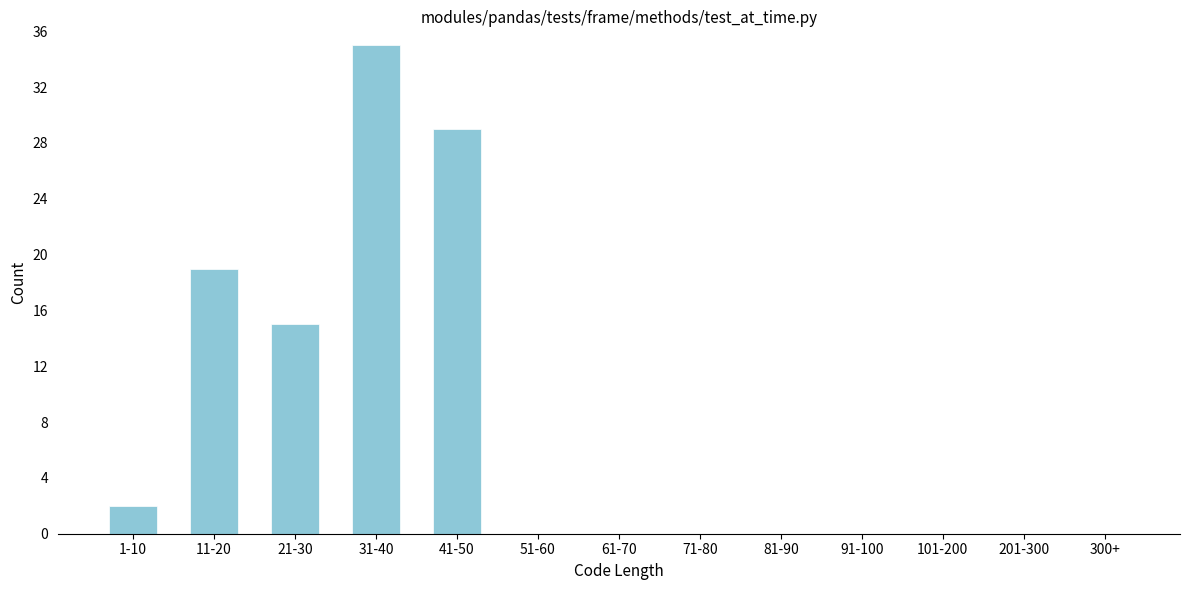

Reading left to right, extract all data points from this chart.

1-10=2	11-20=19	21-30=15	31-40=35	41-50=29	51-60=0	61-70=0	71-80=0	81-90=0	91-100=0	101-200=0	201-300=0	300+=0